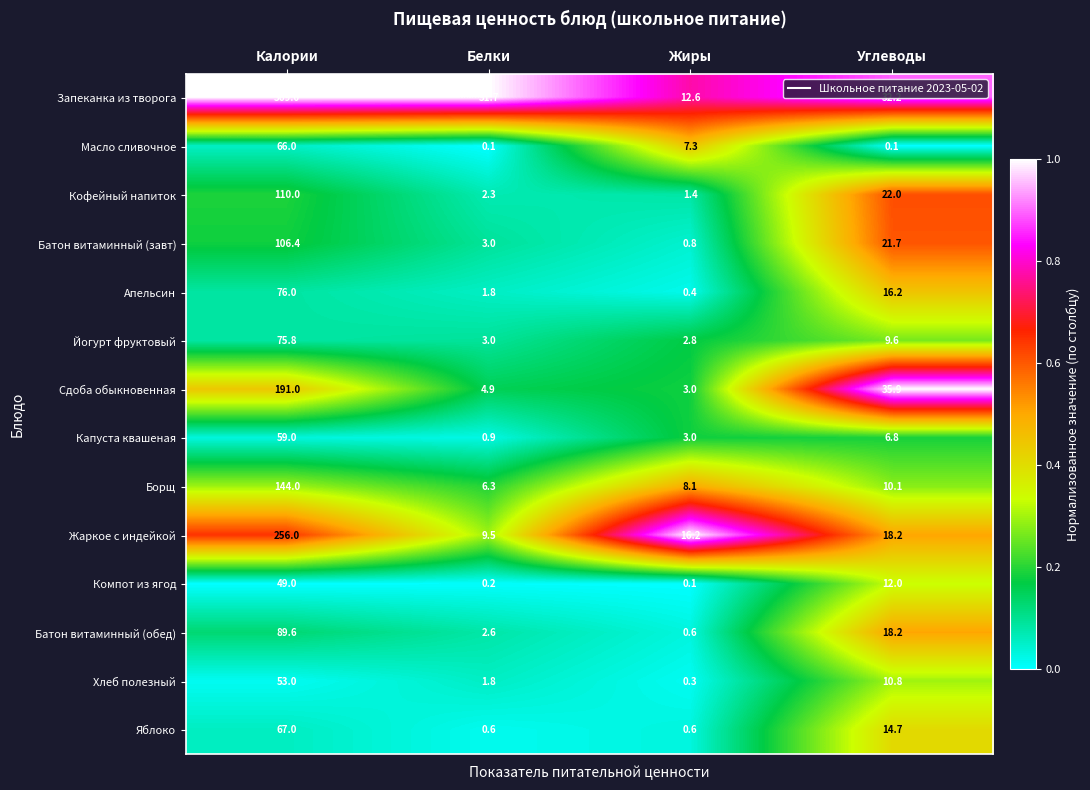

What is the maximum value shown in the chart?

369.0